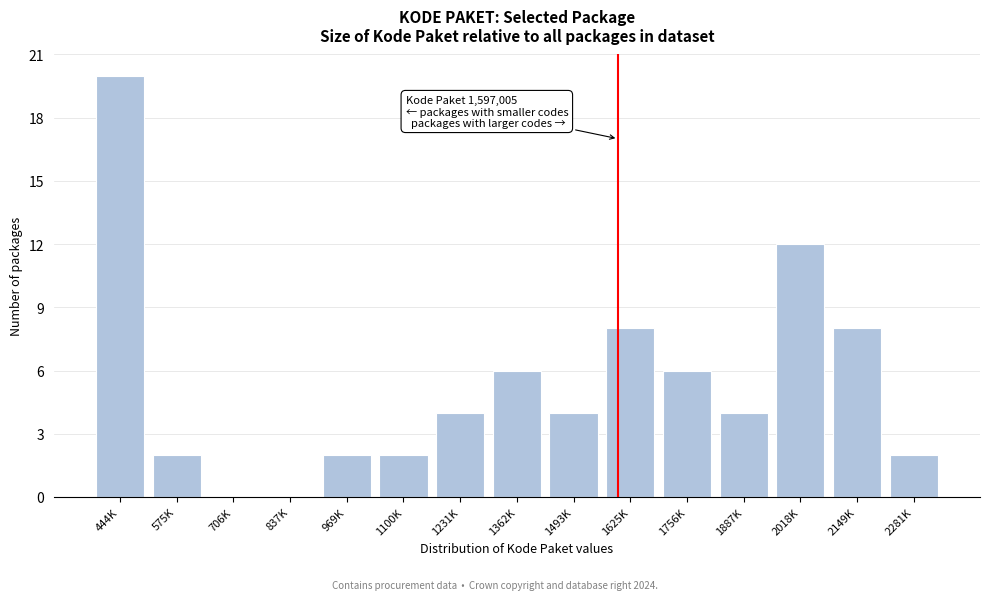

Reading right to left, what are all the values shown in this chart?

2281K=2	2149K=8	2018K=12	1887K=4	1756K=6	1625K=8	1493K=4	1362K=6	1231K=4	1100K=2	969K=2	837K=0	706K=0	575K=2	444K=20